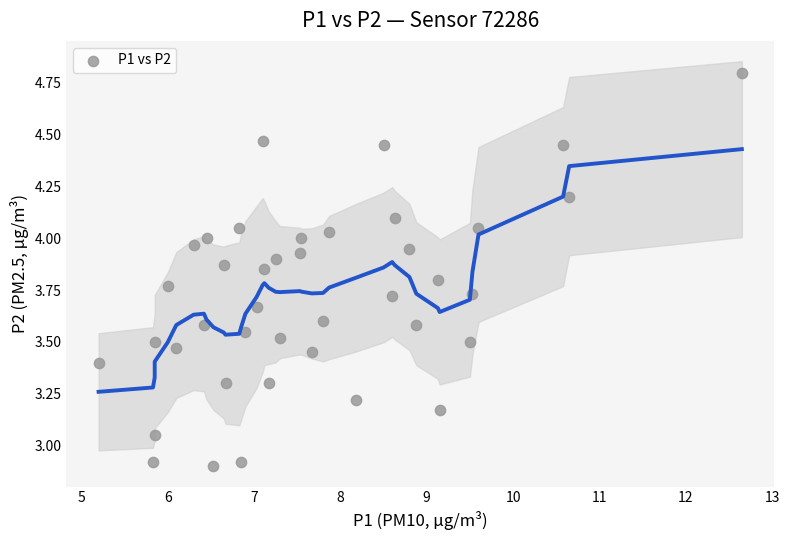

What is the range of X values (max minus min)?

7.5